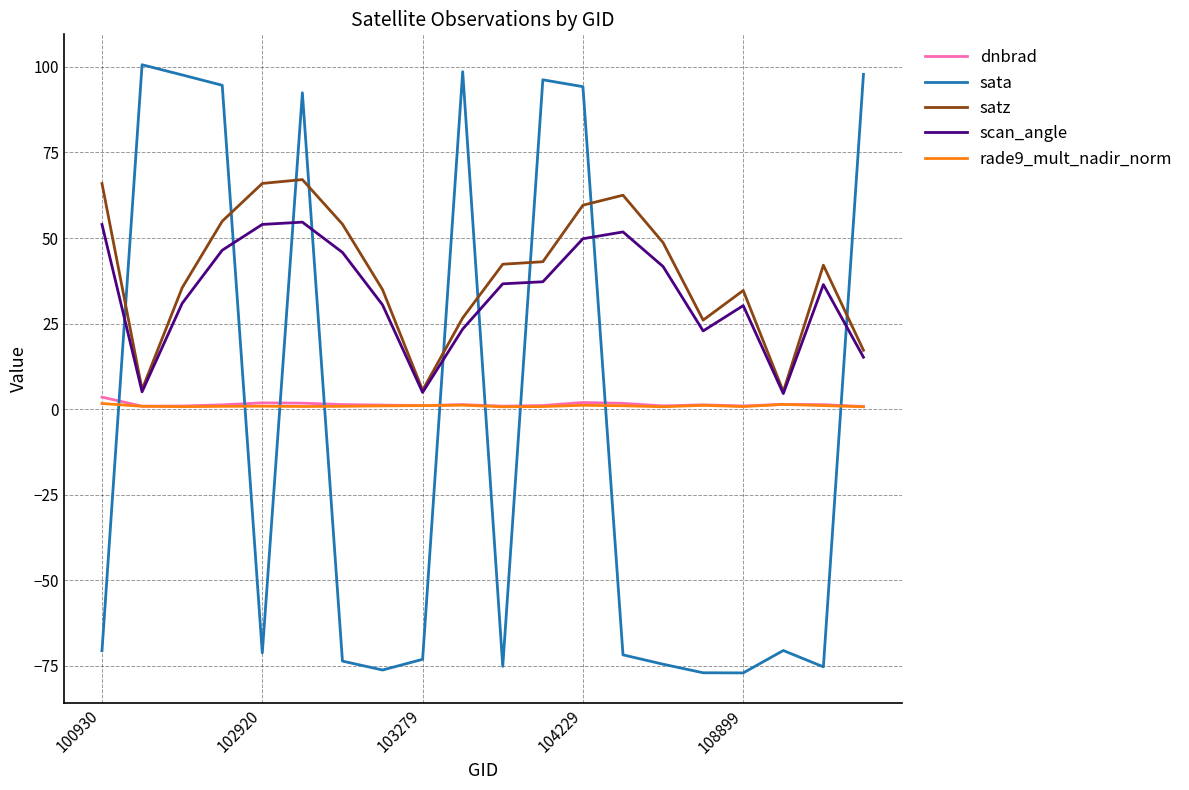

Which series has the largest range (max minus min)?

sata